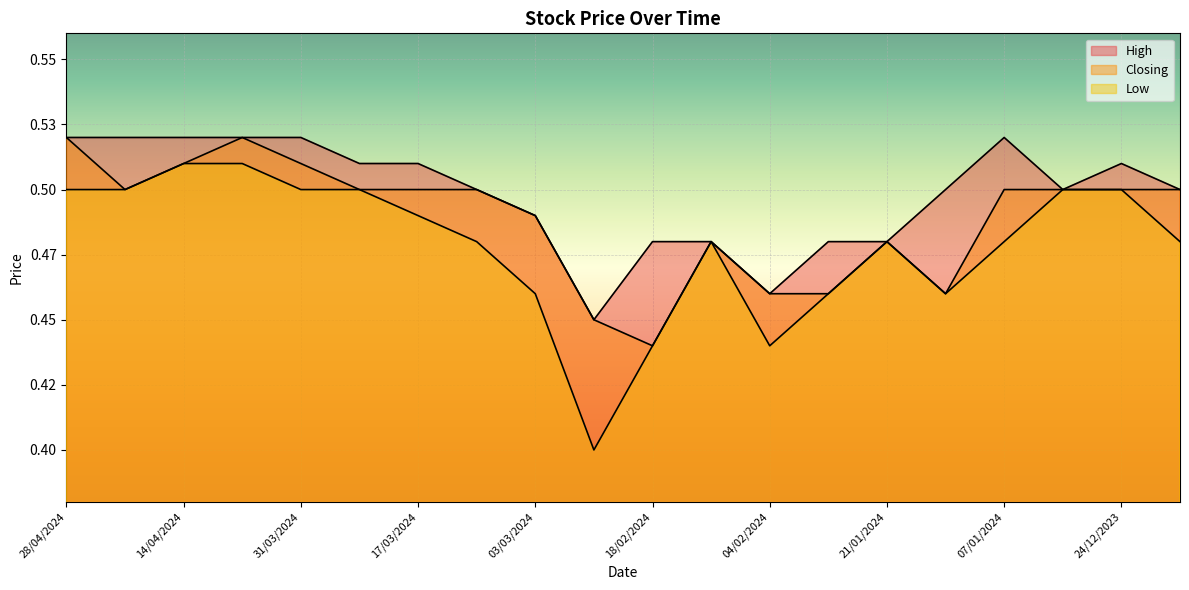

What position from the right is 04/02/2024?

8